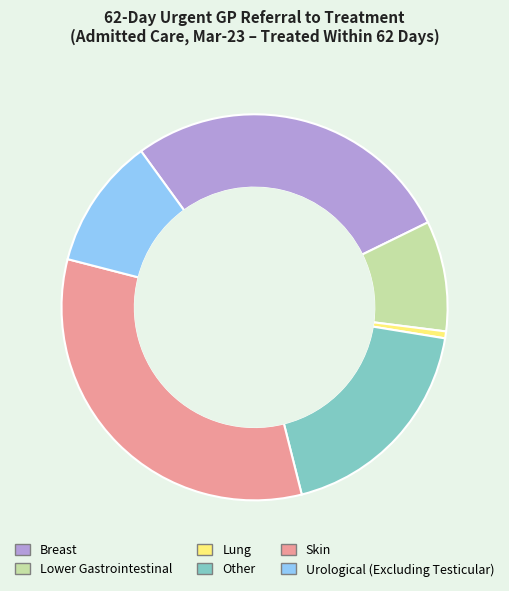

Which has a higher value, Urological (Excluding Testicular) or Skin?

Skin